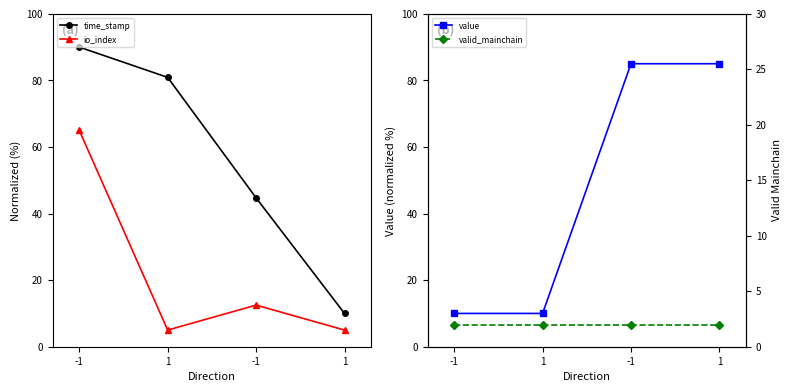

True or false: io_index has more than 0 points higher than both neighbors.

True